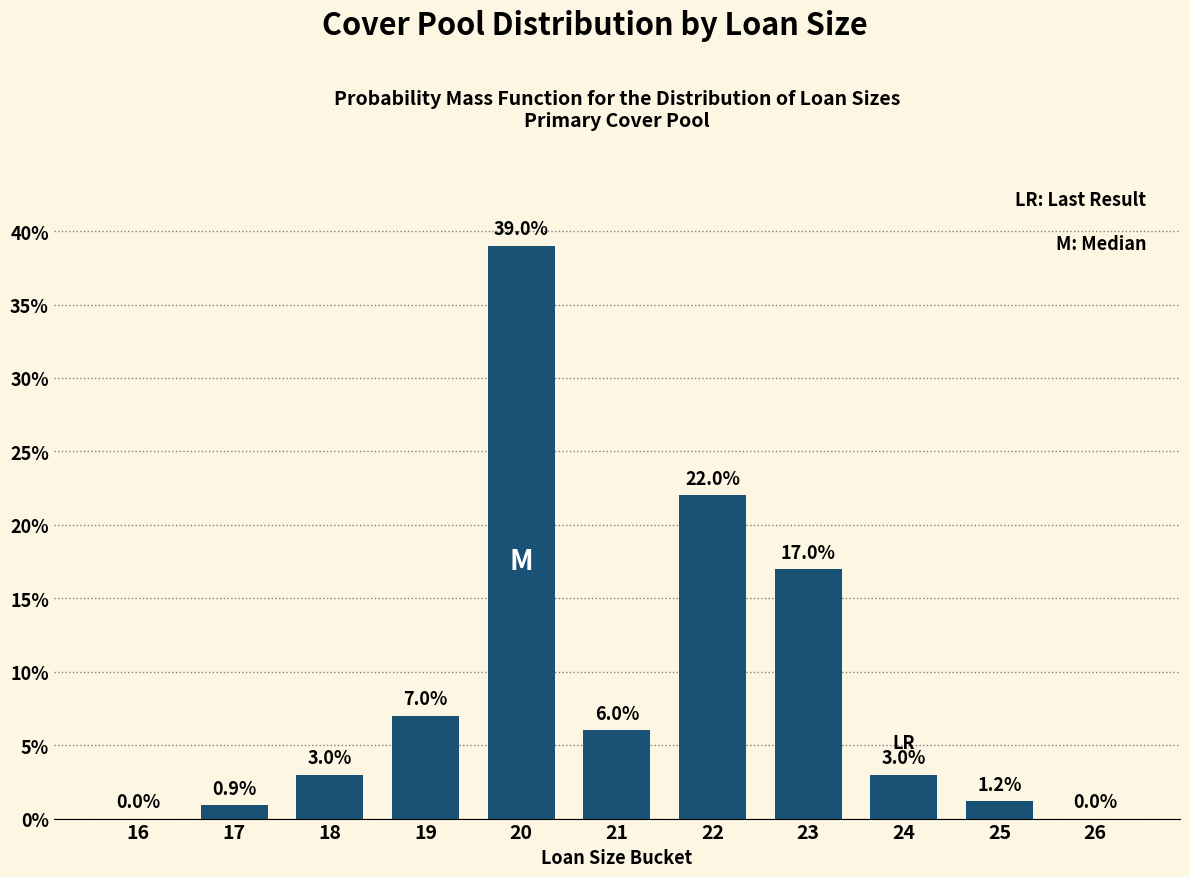

Reading left to right, list all the values displayed in this chart.

16=0.0	17=0.9	18=3.0	19=7.0	20=39.0	21=6.0	22=22.0	23=17.0	24=3.0	25=1.2	26=0.0